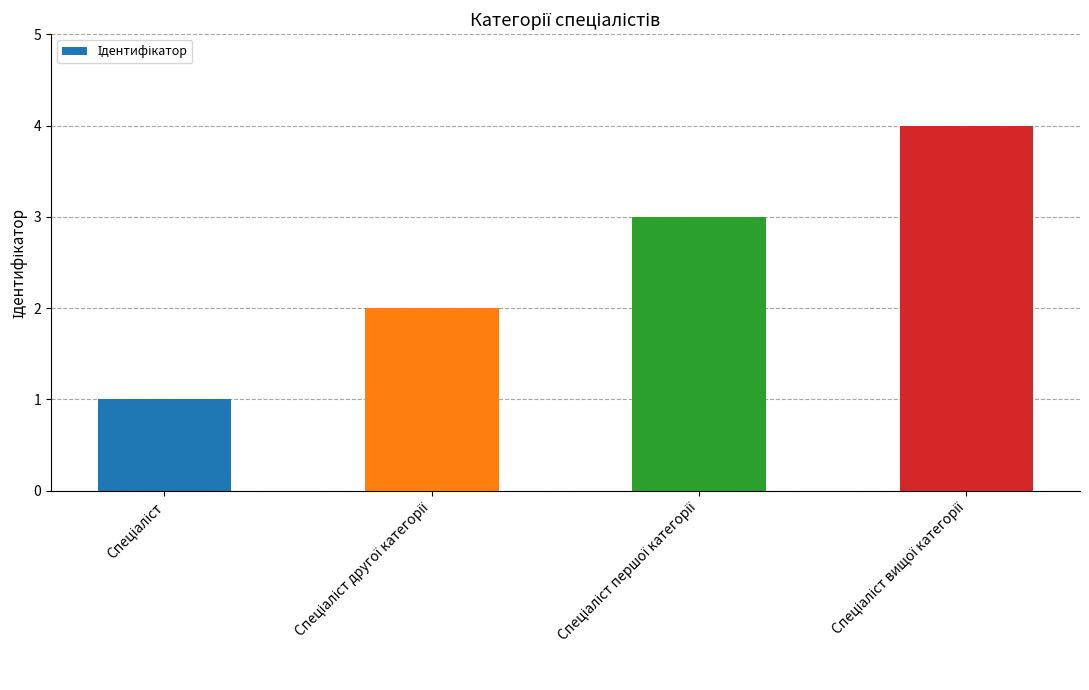

What is the minimum value shown in the chart?

1